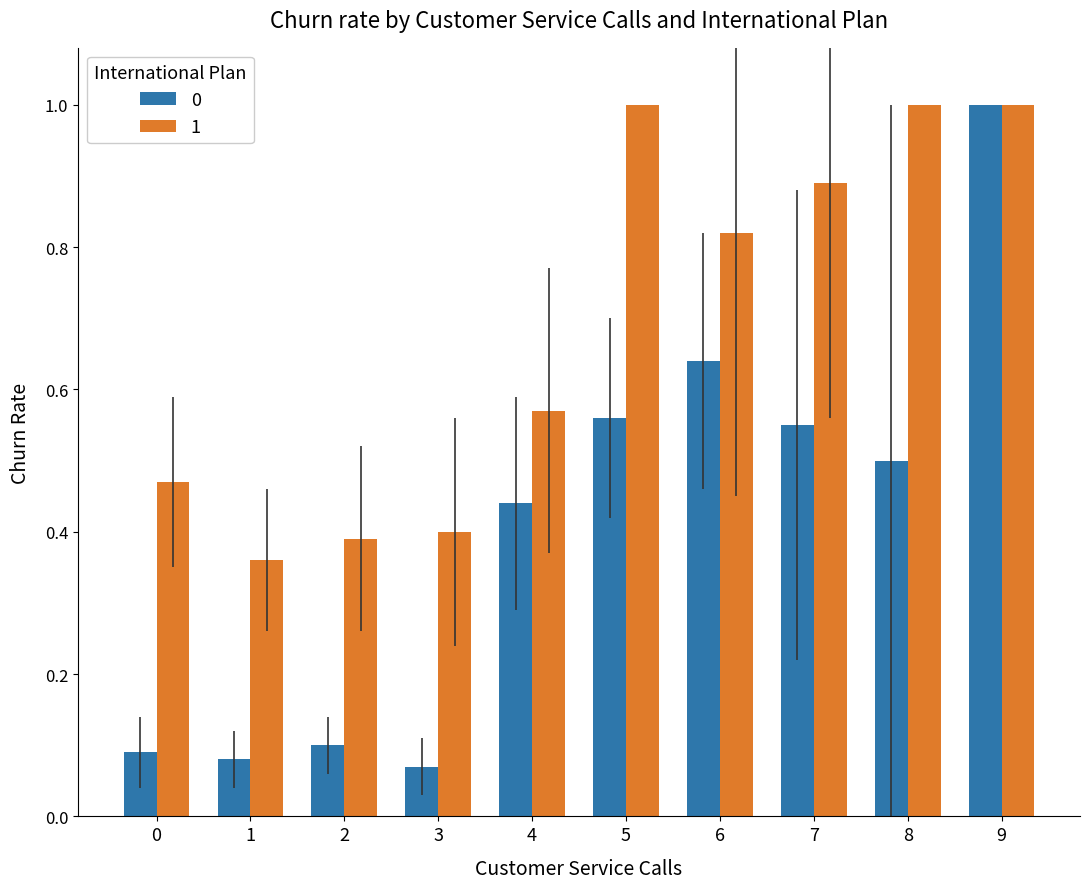

How many categories are shown in the chart?

10